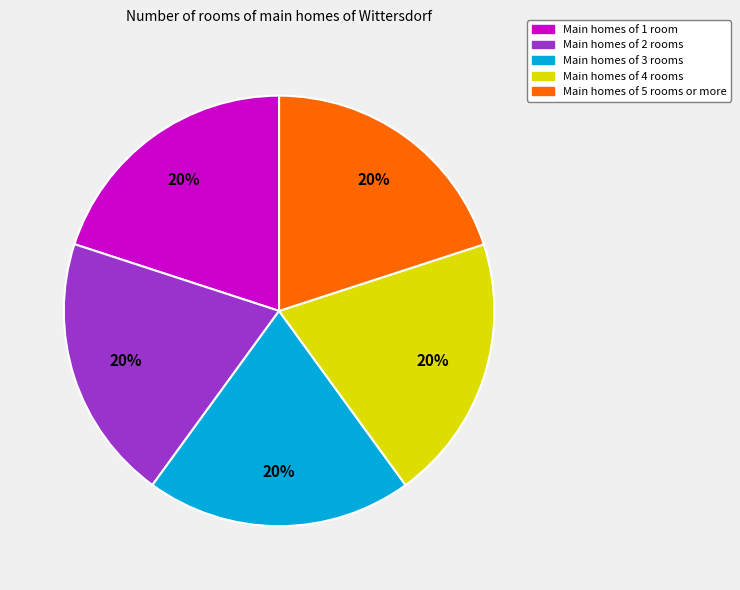

Combined, do Main homes of 5 rooms or more and Main homes of 2 rooms account for over 50%?

No